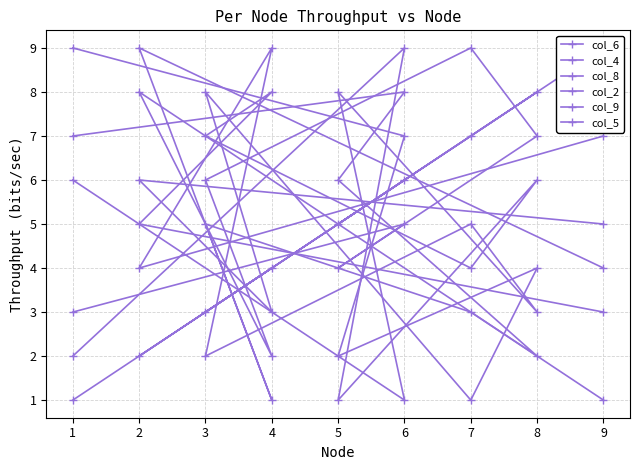

What is the value of the col_9 point at the 9th from the left?

4